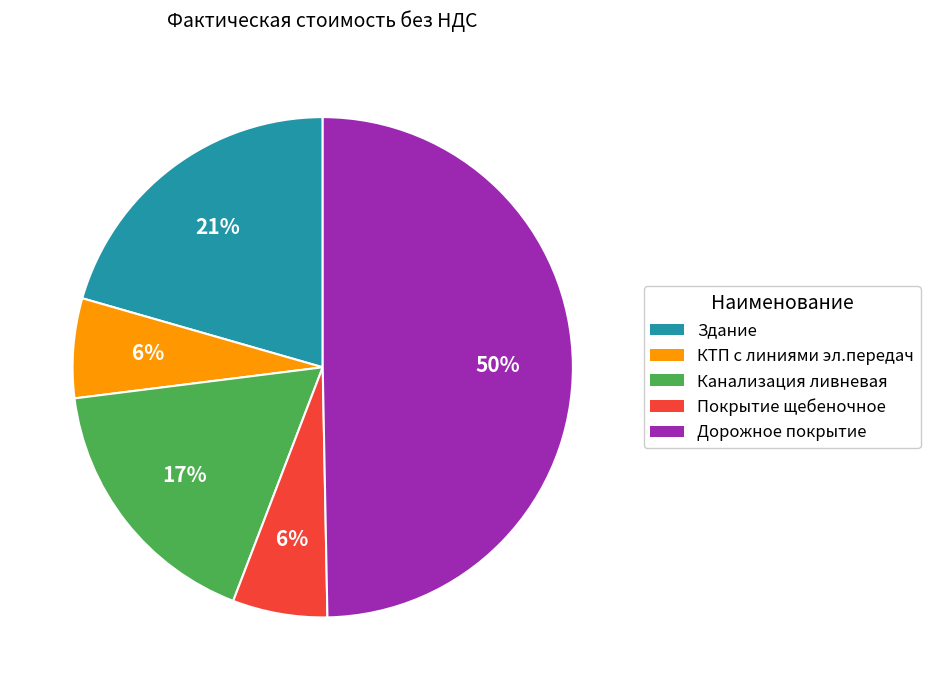

Do Покрытие щебеночное and Дорожное покрытие together represent more than half of the pie?

Yes